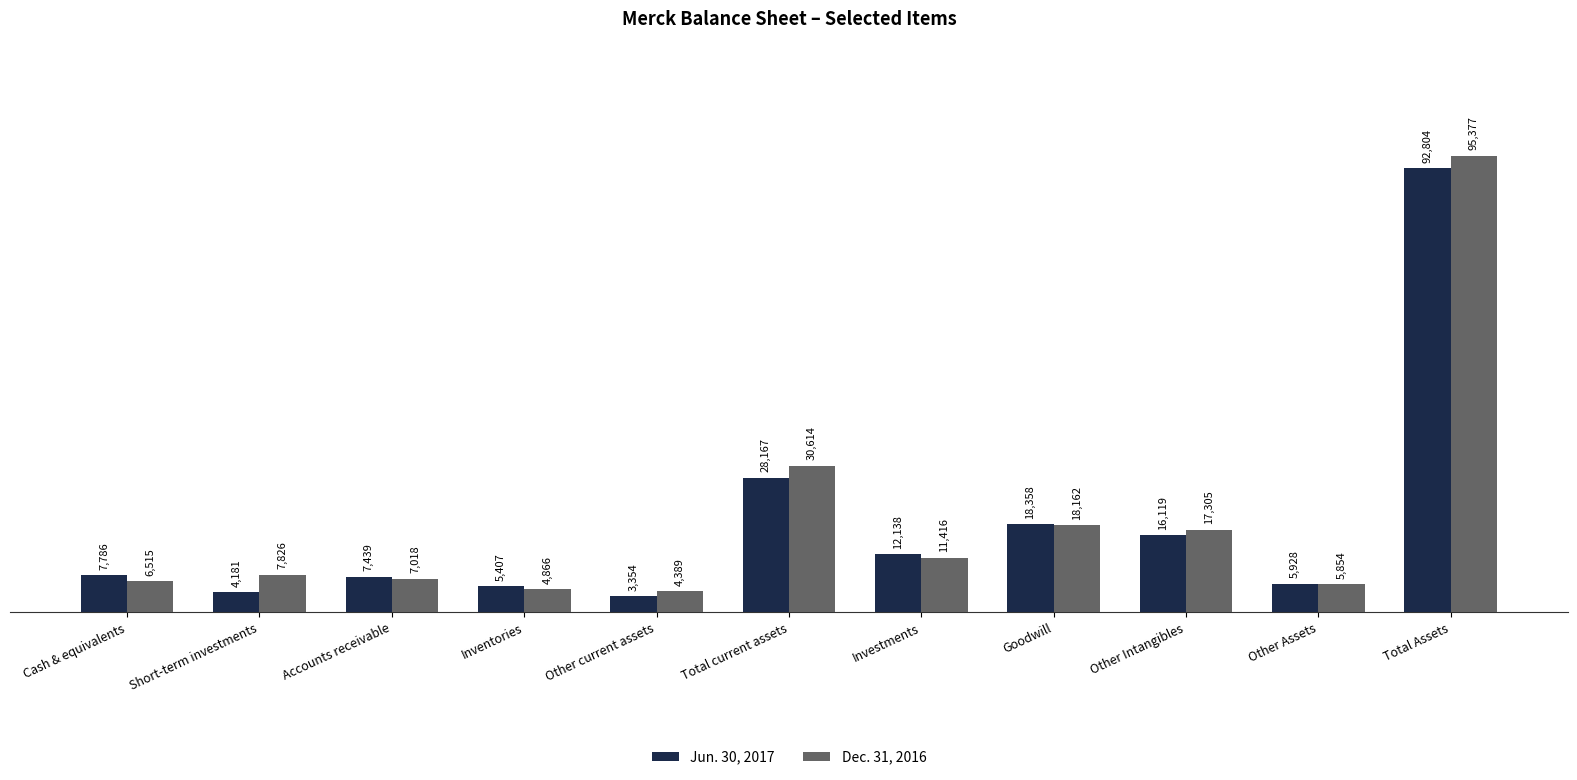

How many data points in Dec. 31, 2016 are less than 7826?

5